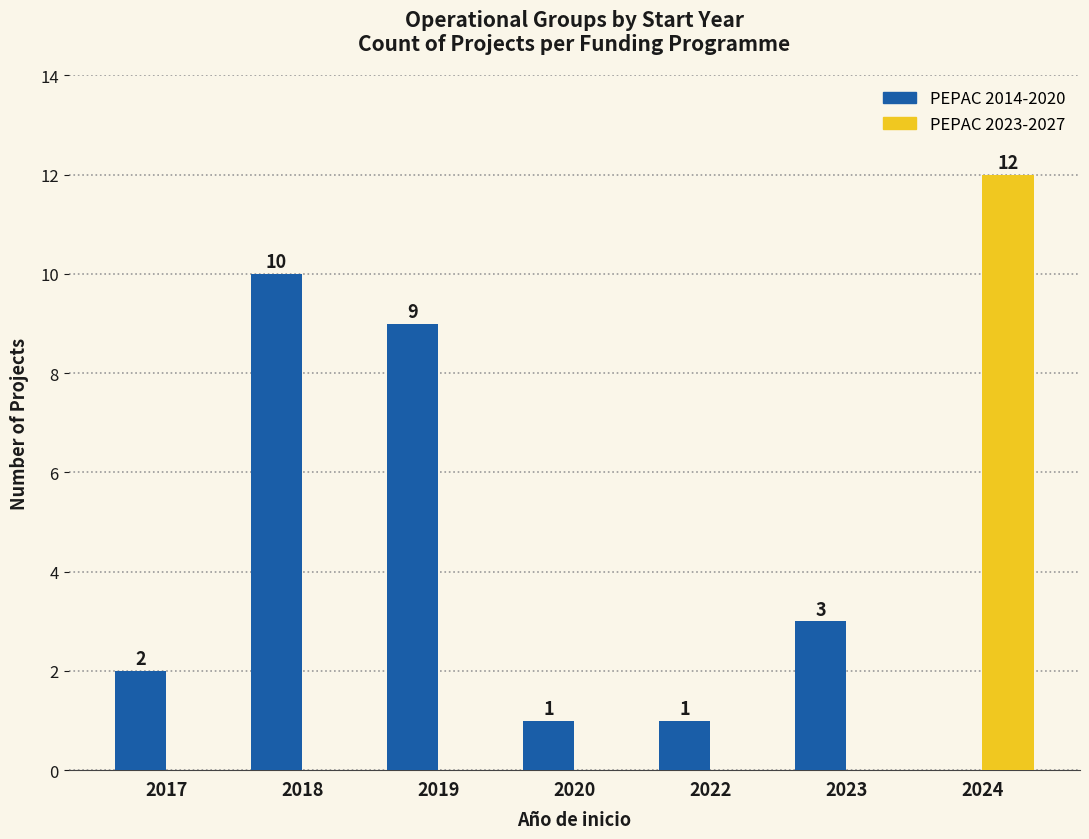

Is the value of PEPAC 2014-2020 at 2018 greater than the value of PEPAC 2023-2027 at 2019?

Yes